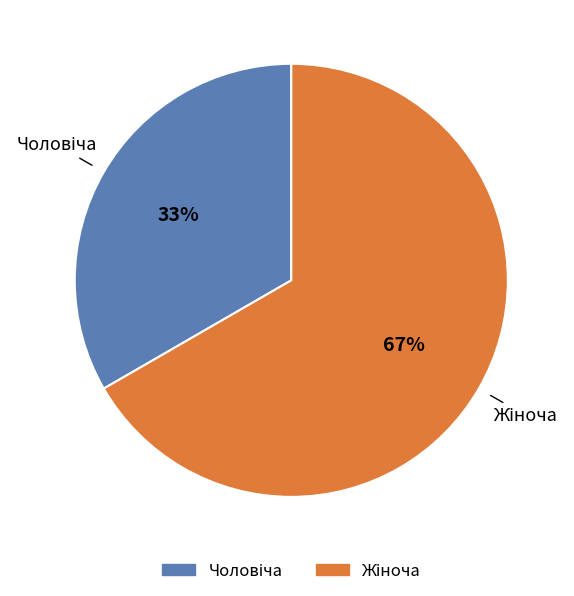

Does any single category account for the majority?

Yes